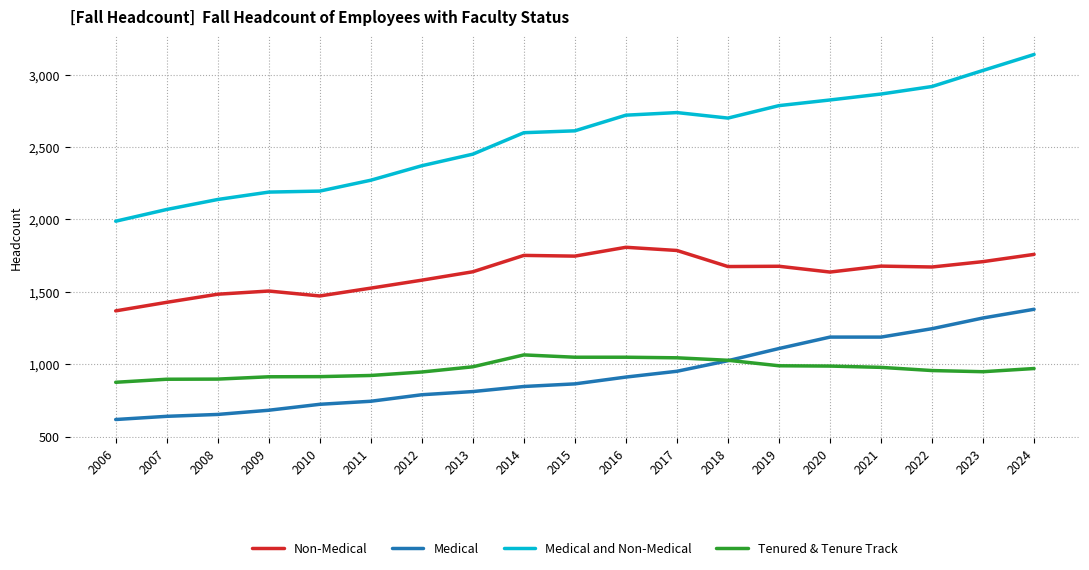

Is this an area chart (filled region under the line)?

No